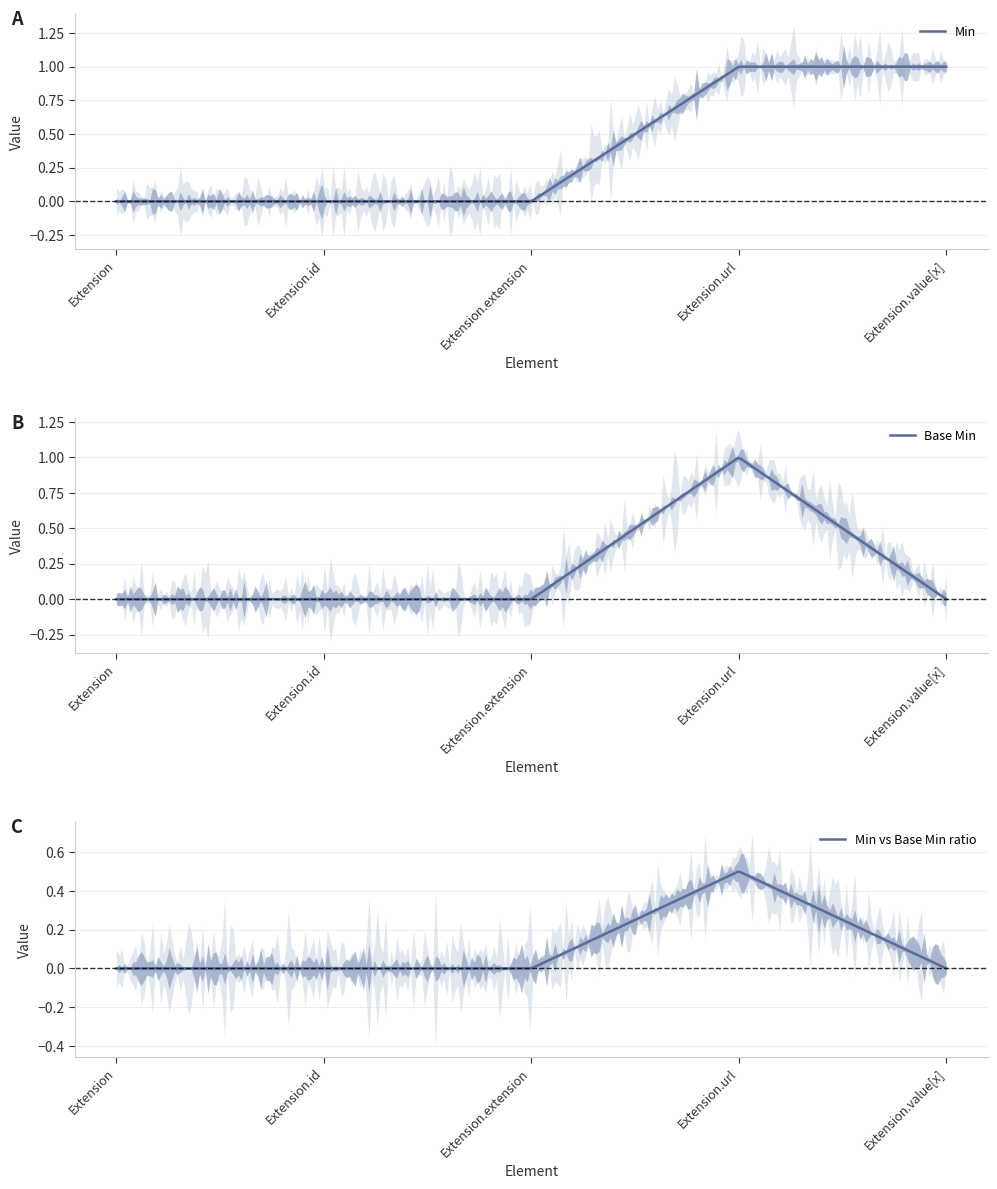

What is the sum of the Min values at Extension.value[x] and Extension?

1